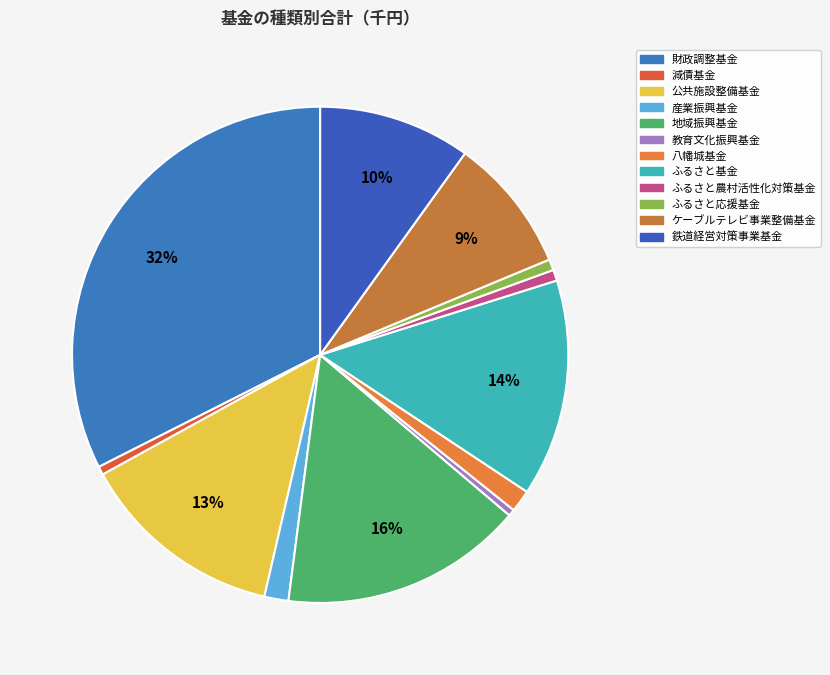

Do 産業振興基金 and 鉄道経営対策事業基金 together represent more than half of the pie?

No